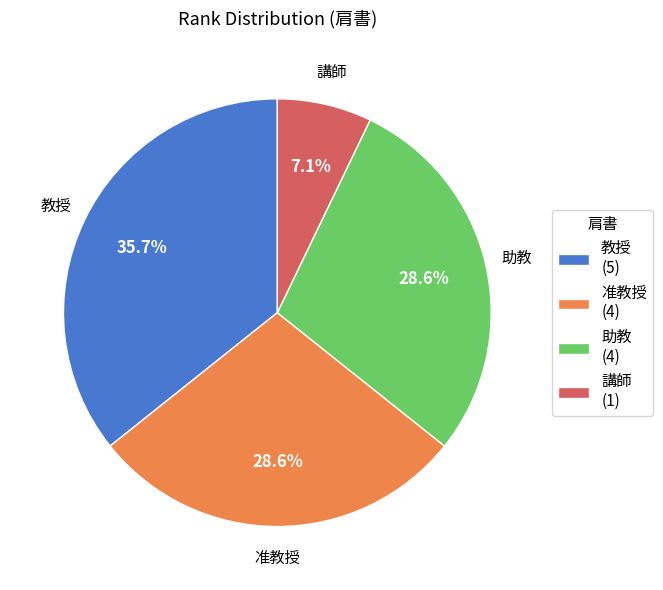

Combined, do 准教授 (4) and 教授 (5) account for over 50%?

Yes